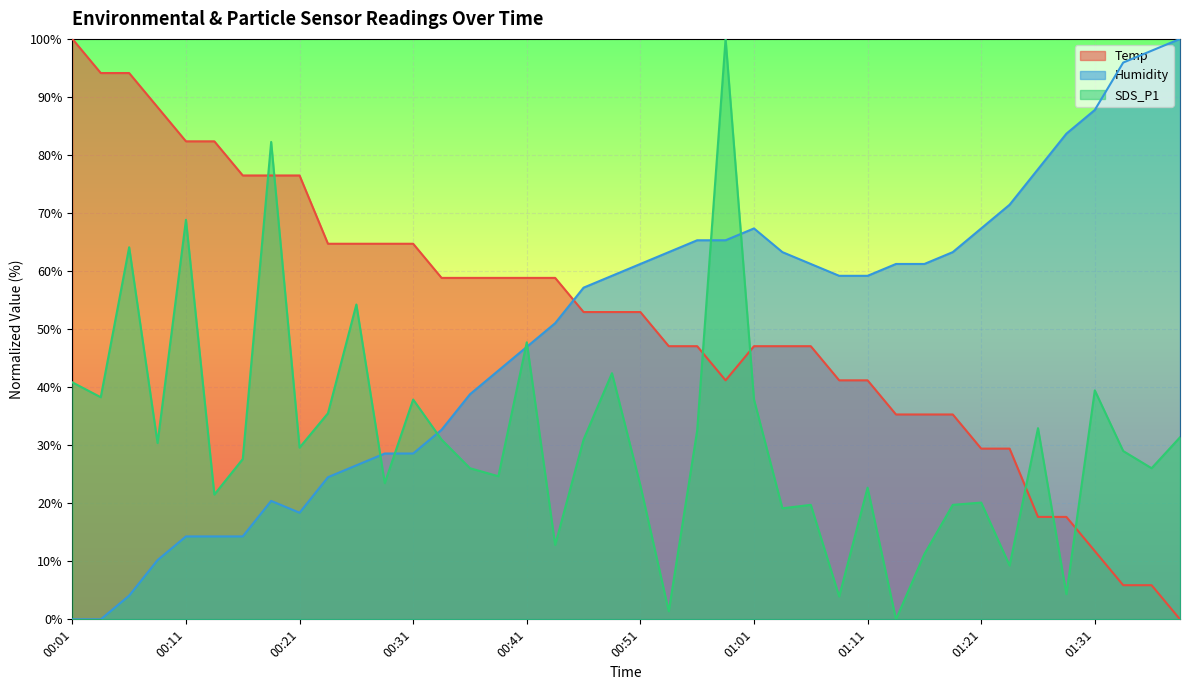

Reading left to right, extract all data points from this chart.

Temp: 00:01=100.0	00:04=94.1	00:06=94.1	00:09=88.2	00:11=82.4	00:14=82.4	00:16=76.5	00:19=76.5	00:21=76.5	00:23=64.7	00:26=64.7	00:28=64.7	00:31=64.7	00:33=58.8	00:36=58.8	00:38=58.8	00:41=58.8	00:43=58.8	00:46=52.9	00:48=52.9	00:51=52.9	00:53=47.1	00:56=47.1	00:58=41.2	01:01=47.1	01:03=47.1	01:06=47.1	01:08=41.2	01:11=41.2	01:13=35.3	01:16=35.3	01:18=35.3	01:21=29.4	01:23=29.4	01:26=17.6	01:28=17.6	01:31=11.8	01:33=5.9	01:36=5.9	01:38=0.0
Humidity: 00:01=0.0	00:04=0.0	00:06=4.1	00:09=10.2	00:11=14.3	00:14=14.3	00:16=14.3	00:19=20.4	00:21=18.4	00:23=24.5	00:26=26.5	00:28=28.6	00:31=28.6	00:33=32.7	00:36=38.8	00:38=42.9	00:41=46.9	00:43=51.0	00:46=57.1	00:48=59.2	00:51=61.2	00:53=63.3	00:56=65.3	00:58=65.3	01:01=67.3	01:03=63.3	01:06=61.2	01:08=59.2	01:11=59.2	01:13=61.2	01:16=61.2	01:18=63.3	01:21=67.3	01:23=71.4	01:26=77.6	01:28=83.7	01:31=87.8	01:33=95.9	01:36=98.0	01:38=100.0
SDS_P1: 00:01=40.8	00:04=38.3	00:06=64.1	00:09=30.4	00:11=68.8	00:14=21.5	00:16=27.6	00:19=82.2	00:21=29.6	00:23=35.5	00:26=54.2	00:28=23.5	00:31=37.9	00:33=31.0	00:36=26.0	00:38=24.7	00:41=47.7	00:43=12.8	00:46=31.0	00:48=42.4	00:51=23.1	00:53=1.4	00:56=32.5	00:58=100.0	01:01=37.9	01:03=19.1	01:06=19.7	01:08=3.9	01:11=22.7	01:13=0.0	01:16=11.2	01:18=19.7	01:21=20.1	01:23=9.3	01:26=32.9	01:28=4.3	01:31=39.4	01:33=29.0	01:36=26.0	01:38=31.4